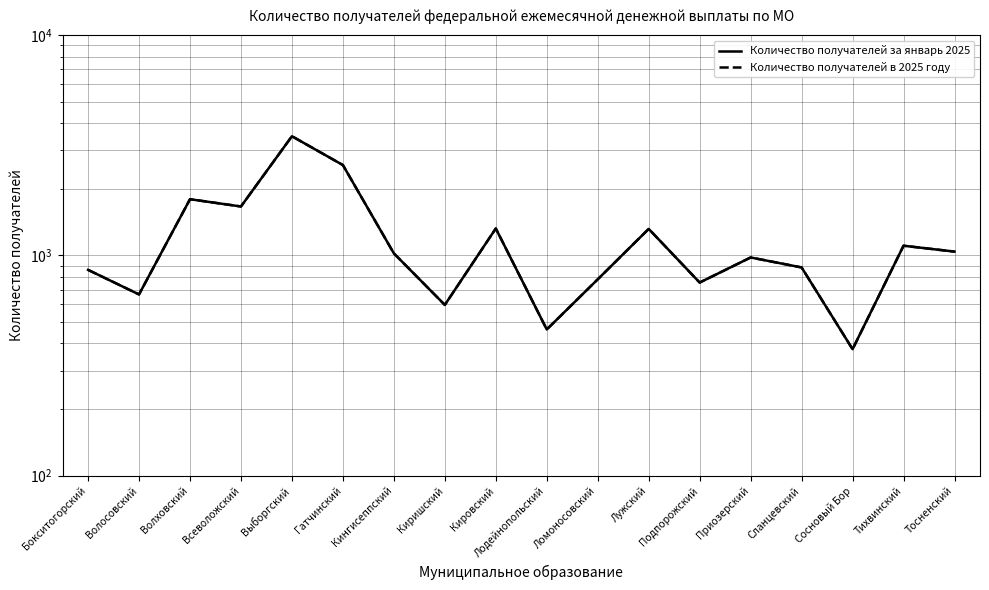

At which category does Количество получателей в 2025 году reach its first local valley?

Волосовский